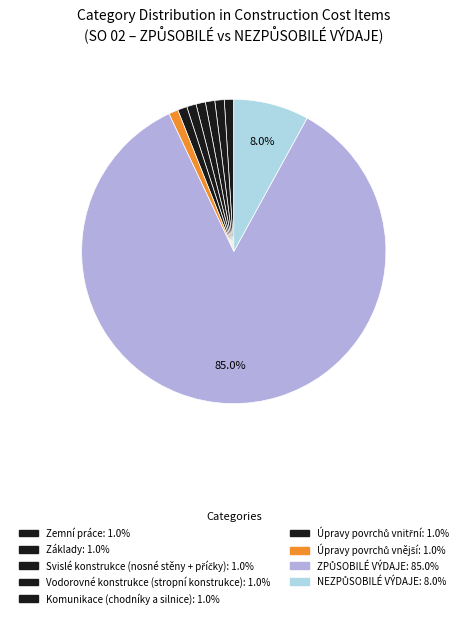

To the nearest percent, what is the average slice percentage?

11%